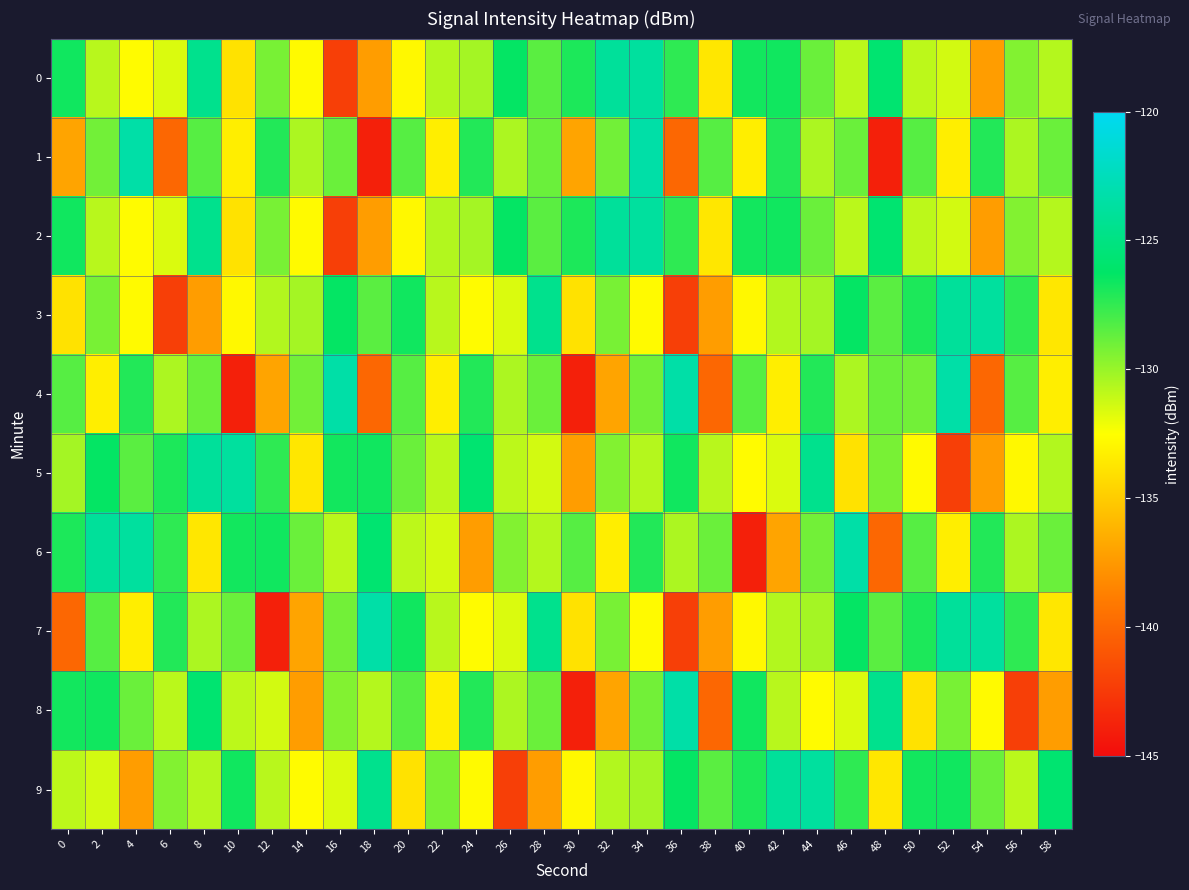

Rank the series at 54 from lowest to highest value.

4, 0, 2, 5, 8, 9, 1, 6, 3, 7